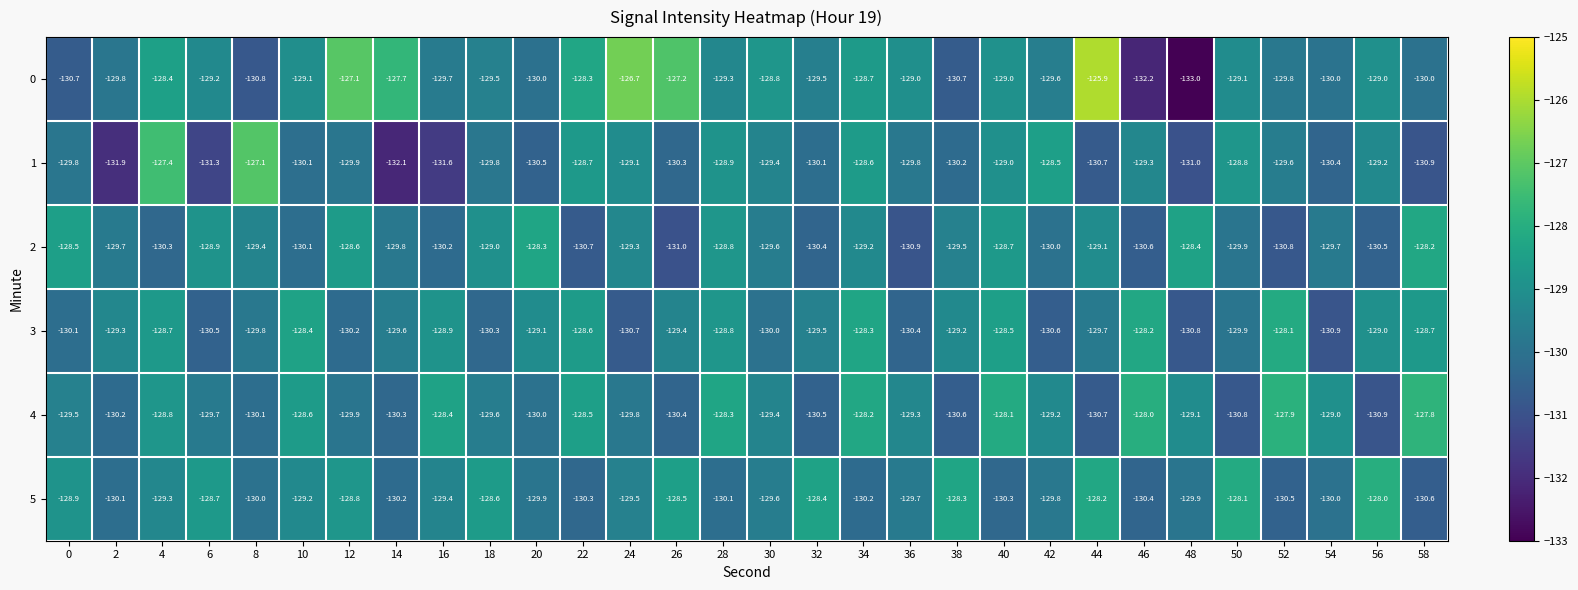

Which series has the largest total across all categories?

0